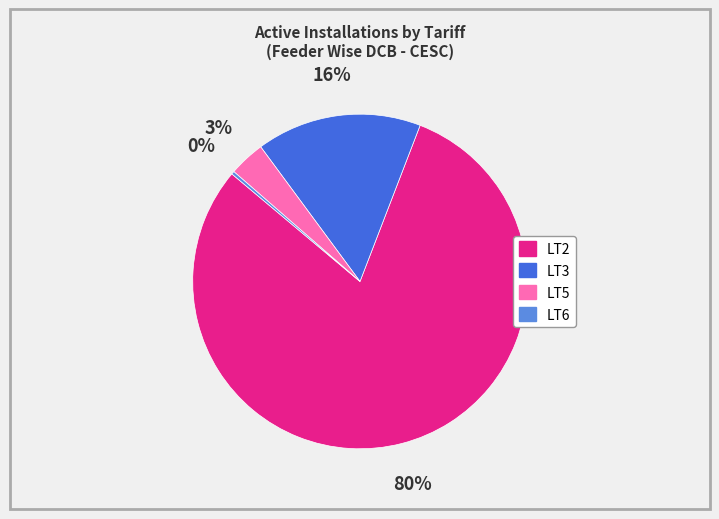

Rank the categories by value from highest to lowest.

LT2, LT3, LT5, LT6